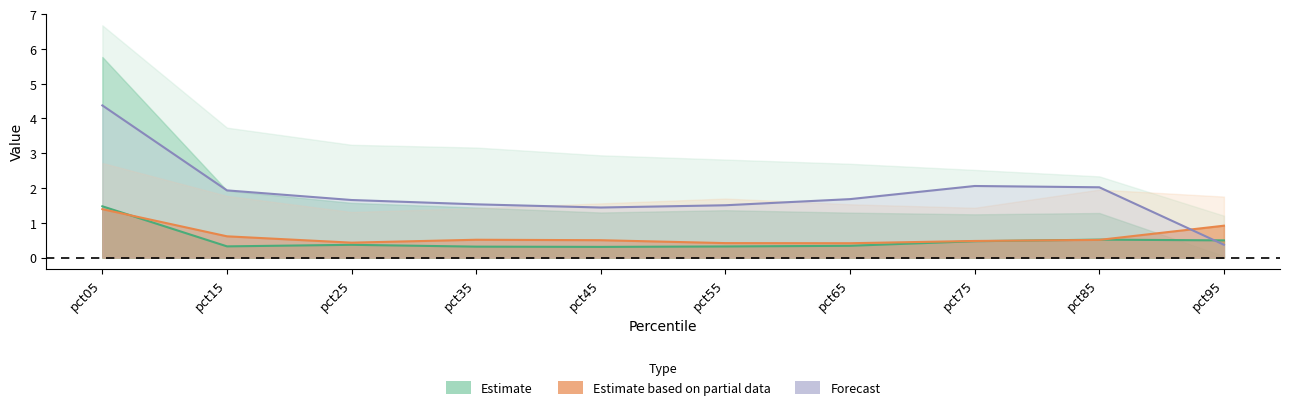

True or false: Feb has a value of 0.3 at pct95.

False